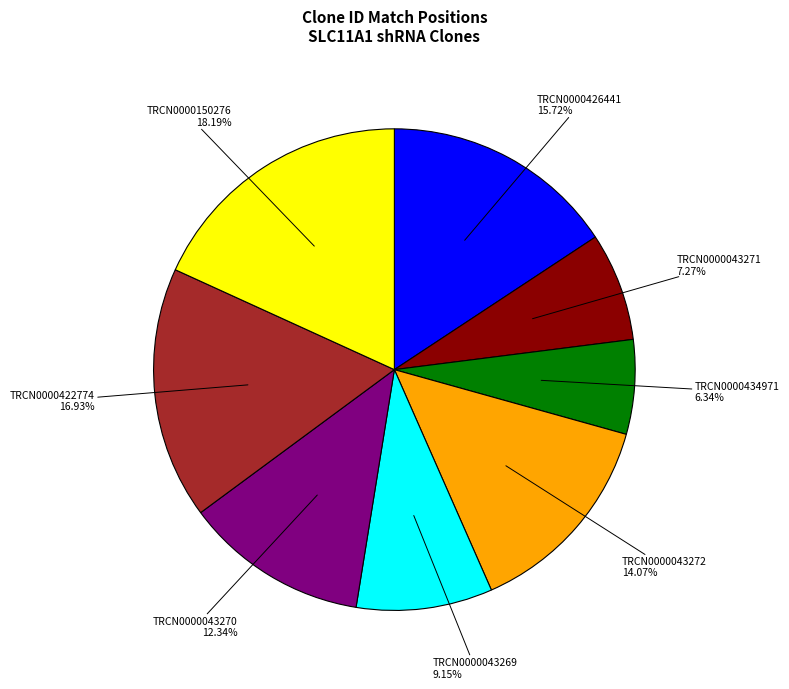

Is there any slice that represents more than half of the pie?

No